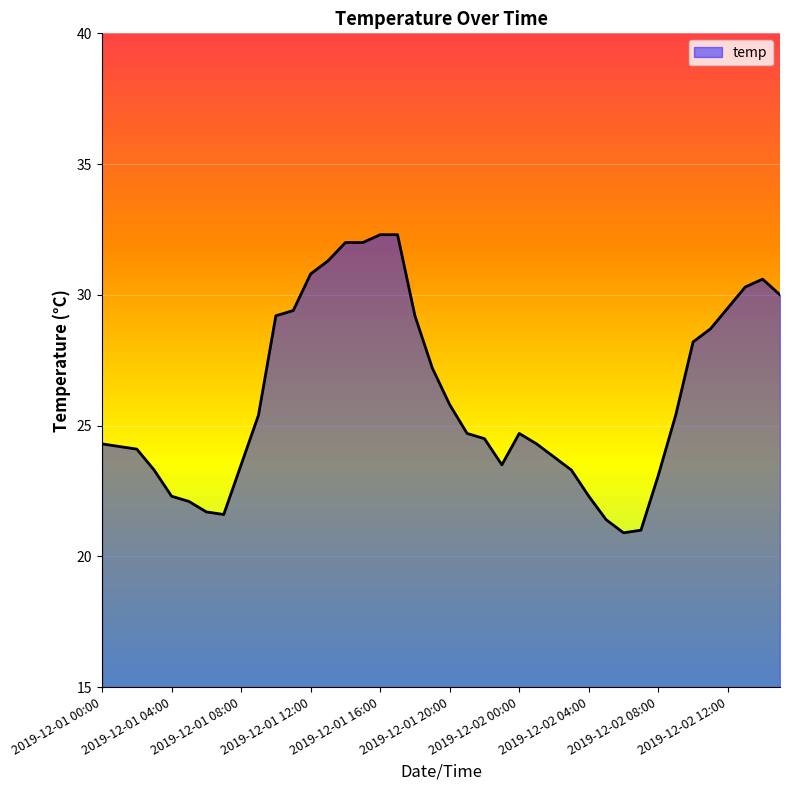

True or false: the data has more than 1 interior local peaks.

True